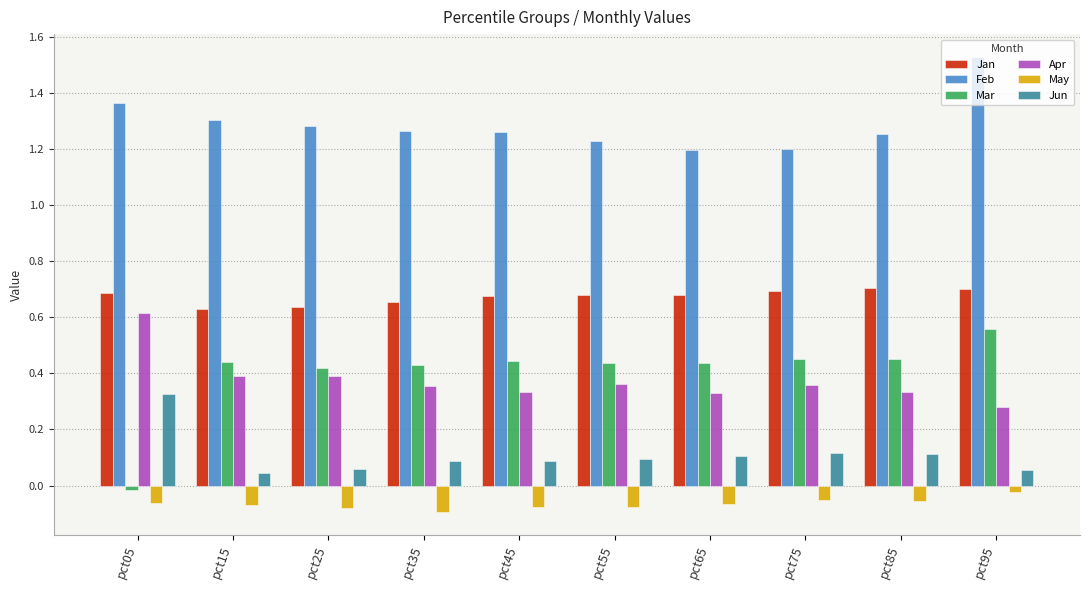

What are all the series names shown in the legend?

Jan, Feb, Mar, Apr, May, Jun